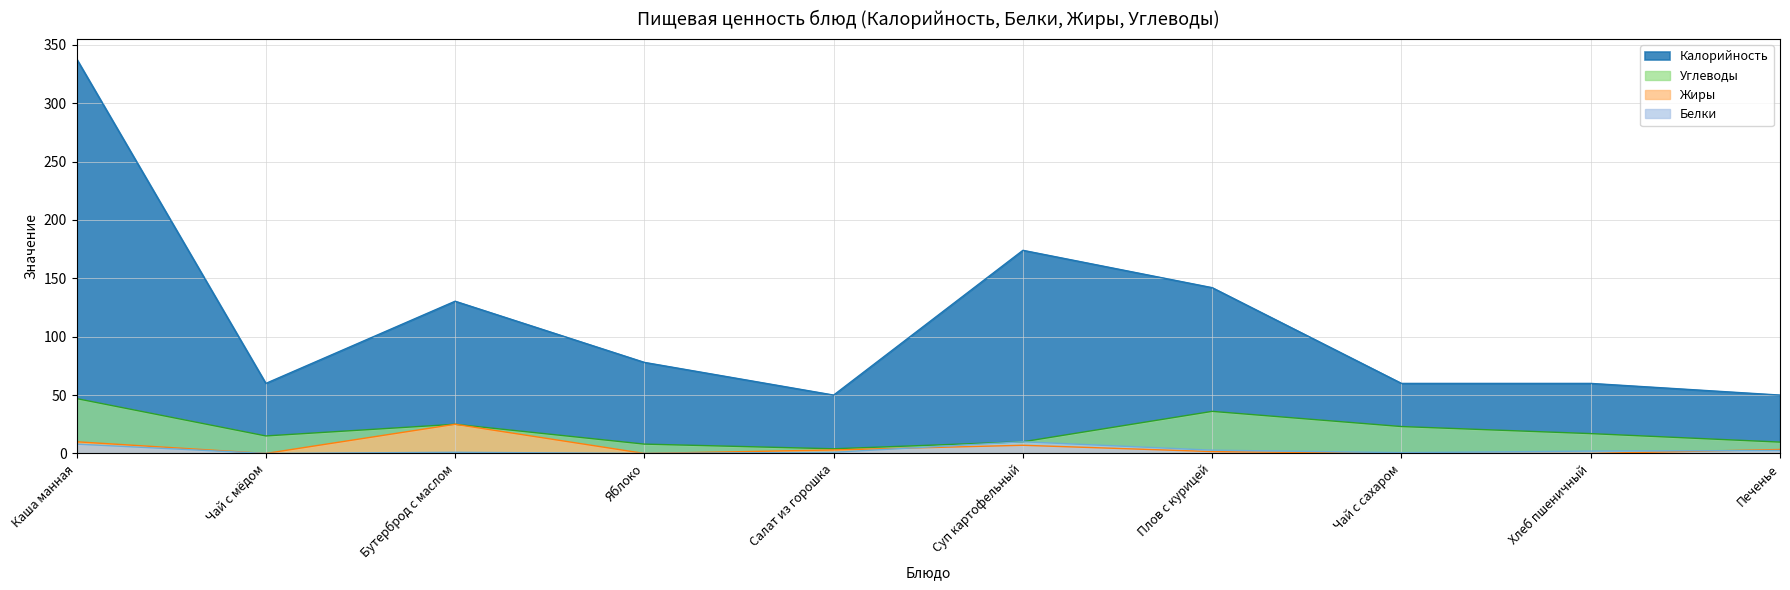

What is the average value of the Углеводы series?

19.5